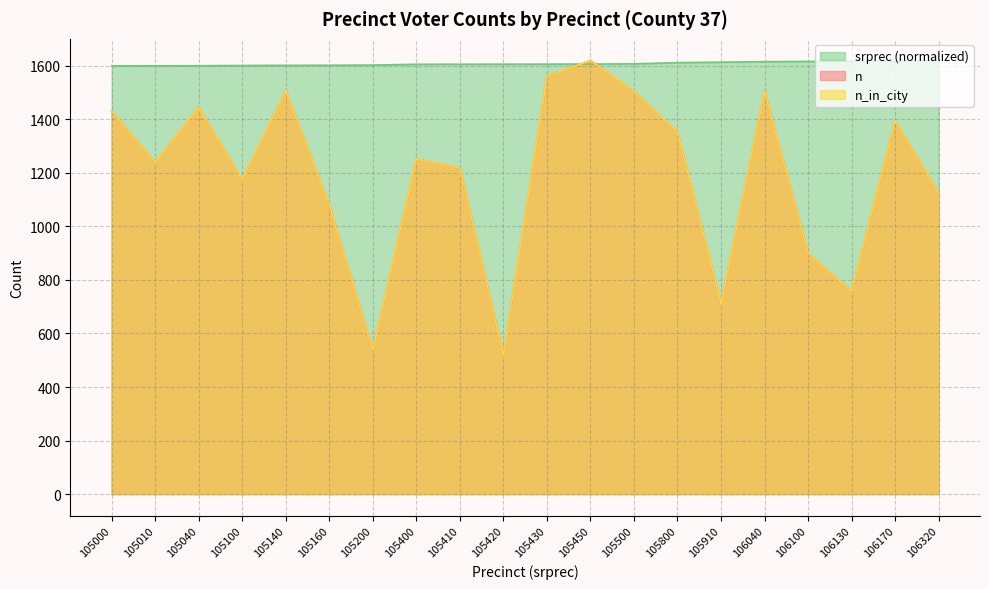

What is the value of the srprec point at the 5th from the left?

1602.0